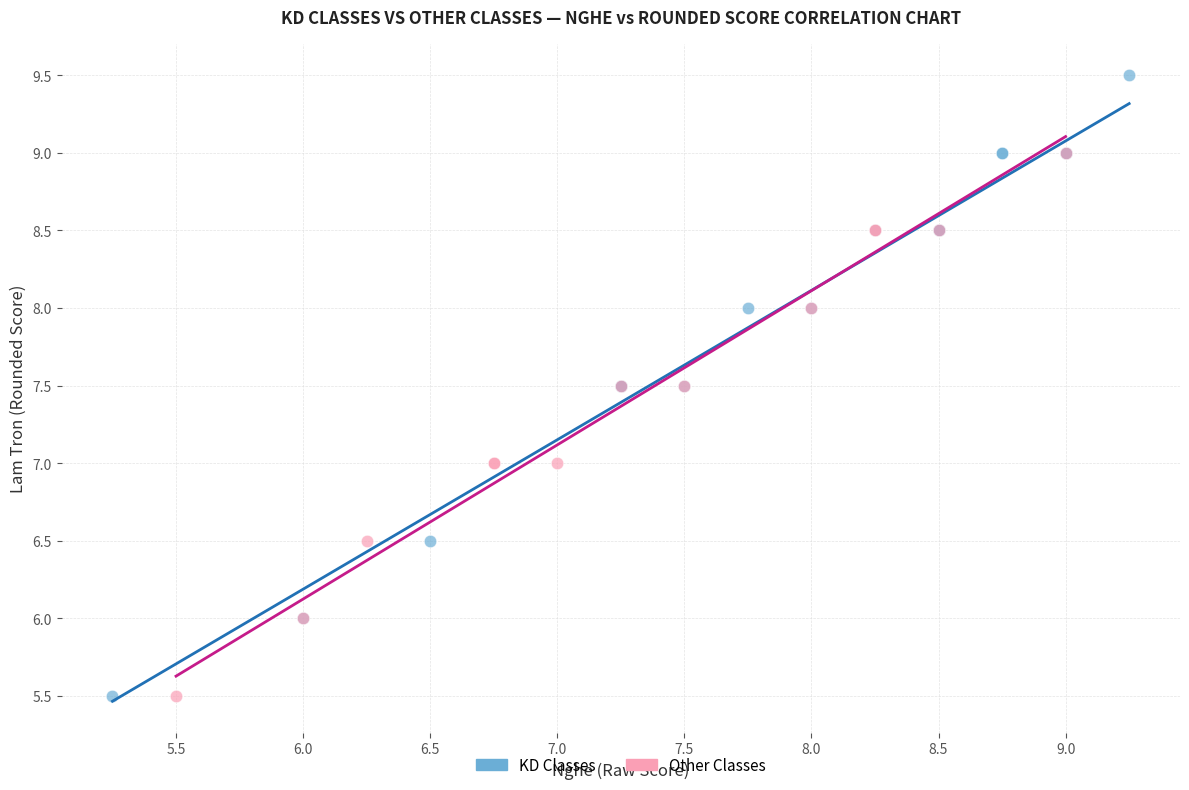

Which series has the largest Y range (max minus min)?

KD Classes